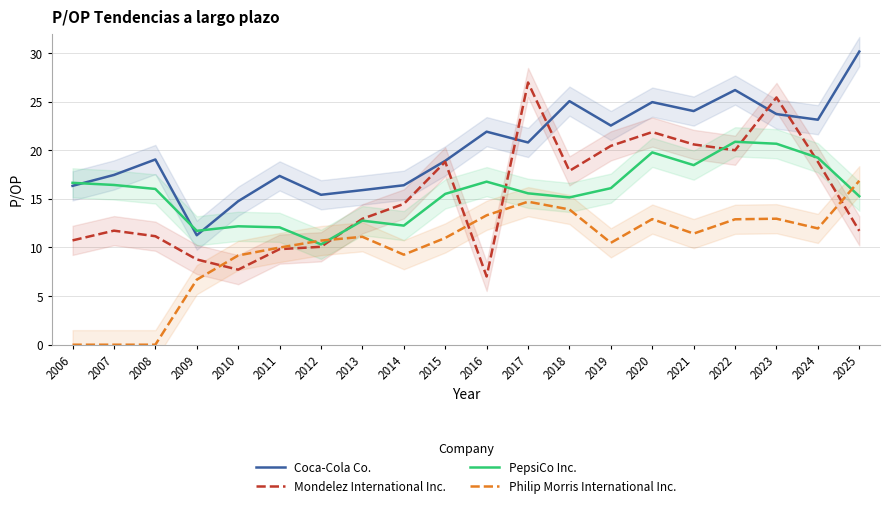

Where does the Mondelez International Inc. series first go above 14?

2014